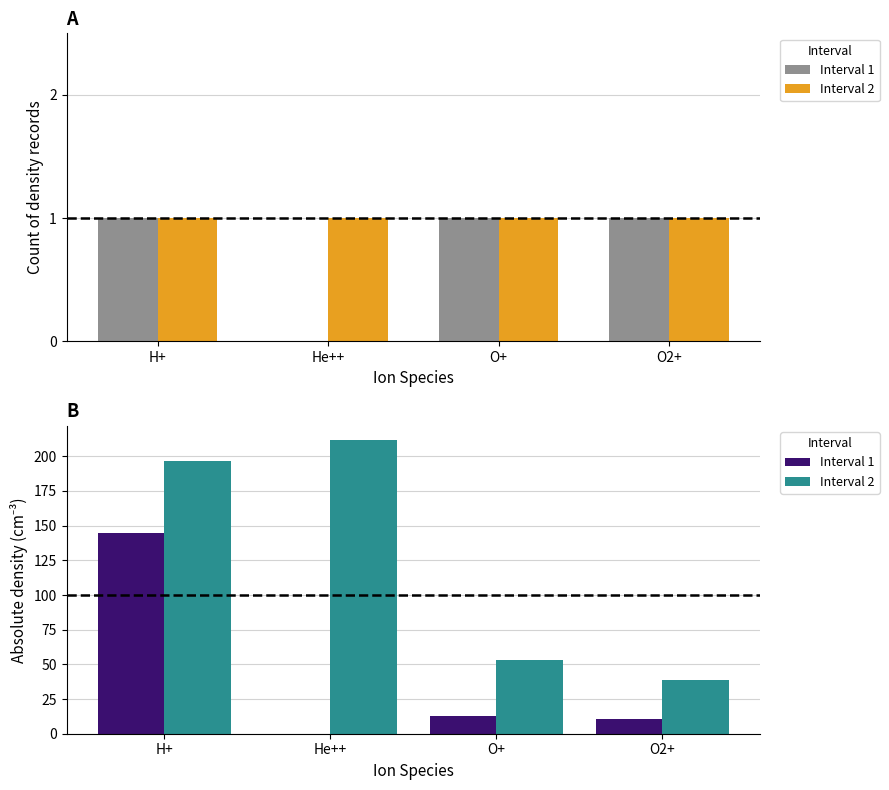

What is the highest value of the Interval 2 |density| series?

211.4